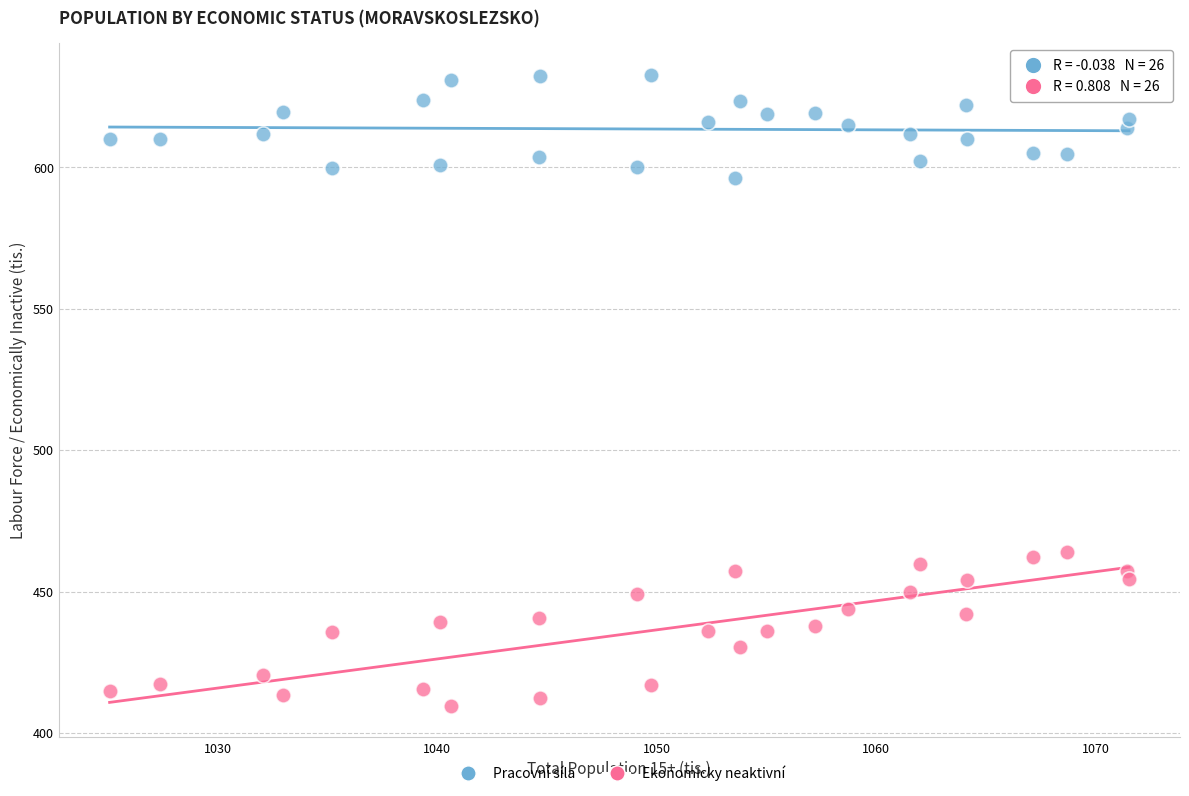

Which series reaches the minimum Y coordinate?

Ekonomicky neaktivní